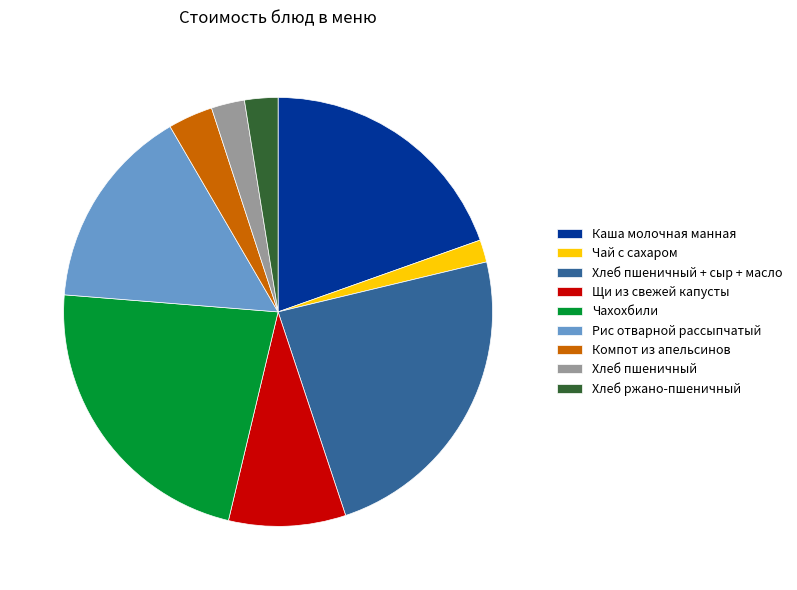

True or false: Хлеб пшеничный + сыр + масло accounts for 24% of the total.

True